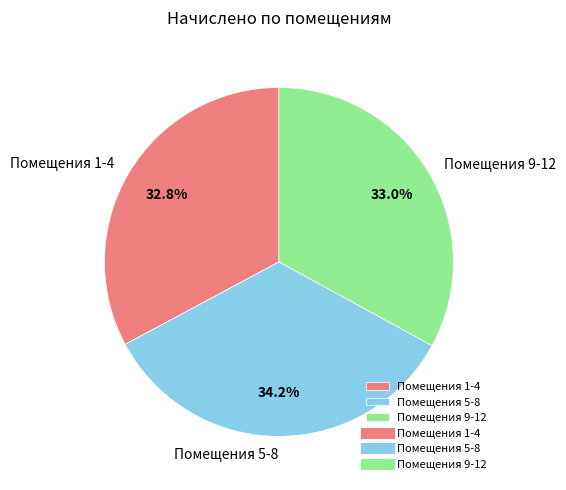

Which slice is the largest?

Помещения 5-8